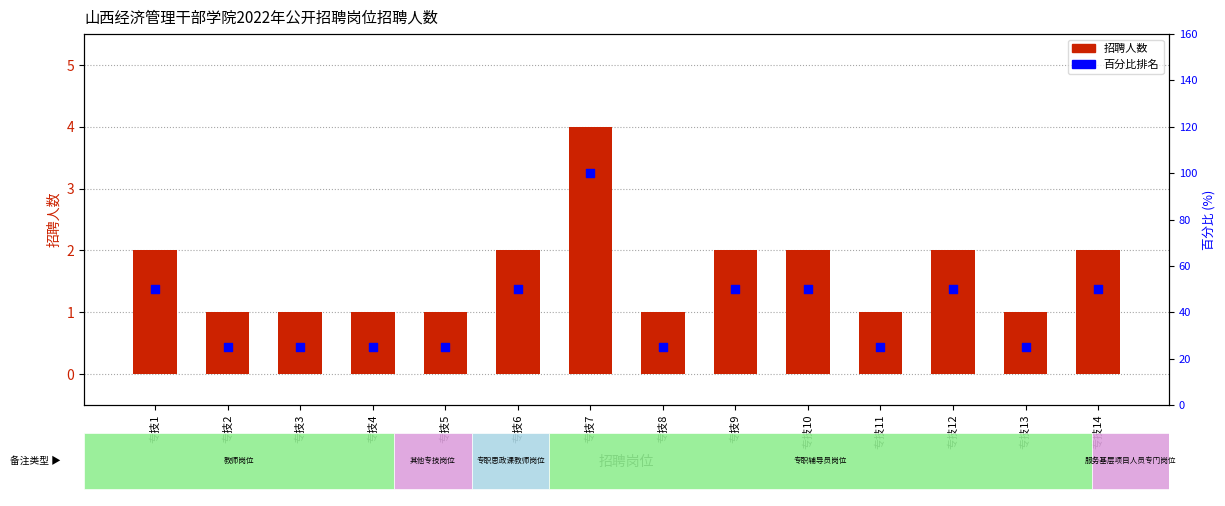

Which series has the largest total across all categories?

百分比